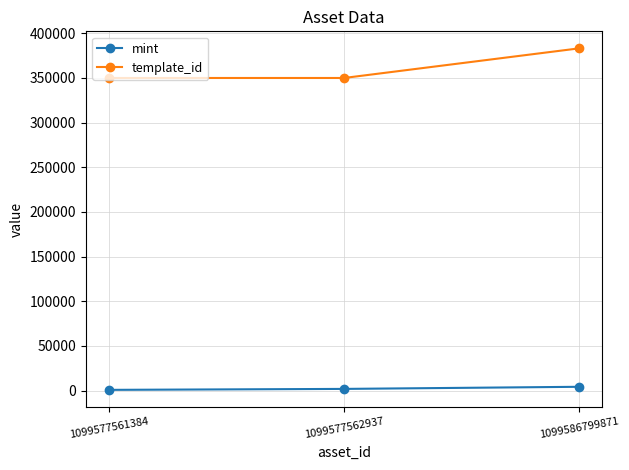

Where is mint nearest to the value 2468?

1099577562937